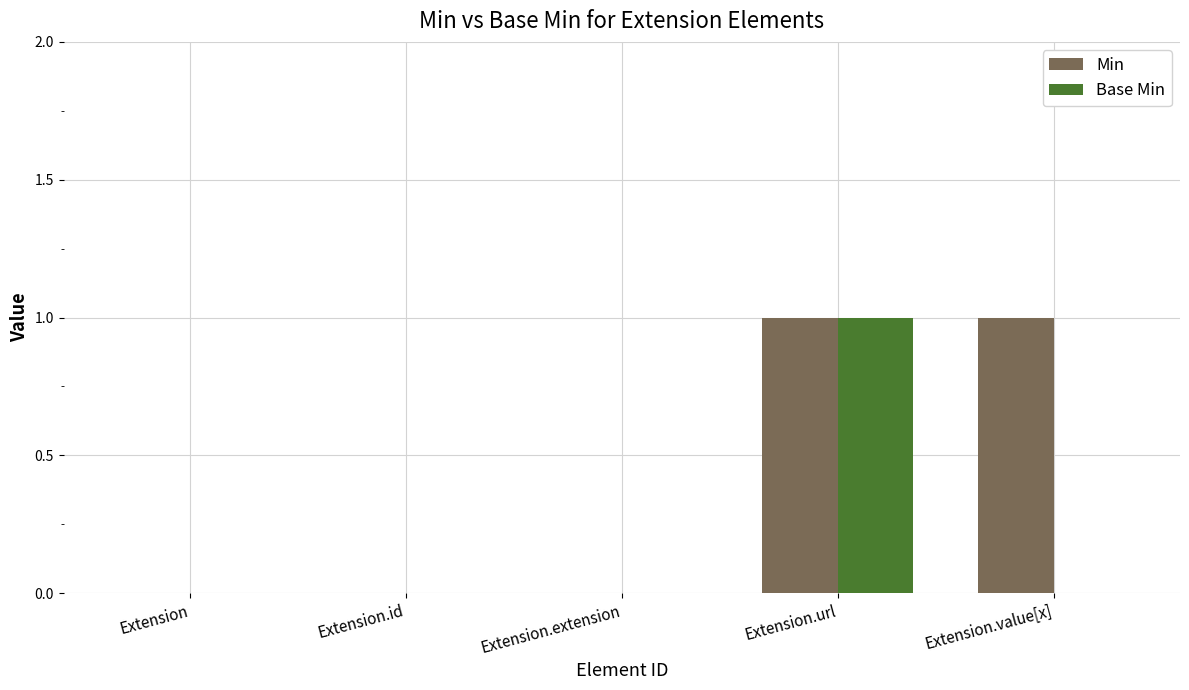

What is the sum of all Base Min values?

1